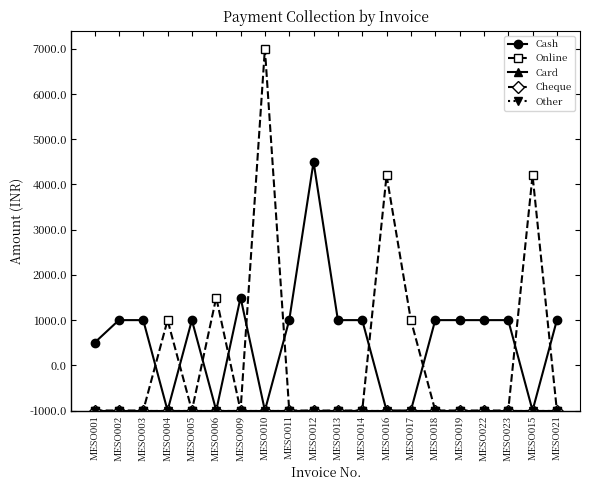

What is the label of the 19th point from the right?

MESO002